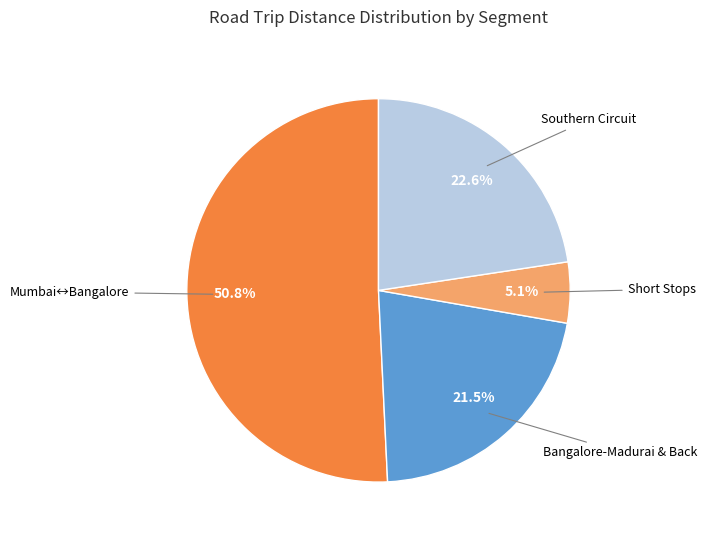

Is there any slice that represents more than half of the pie?

Yes